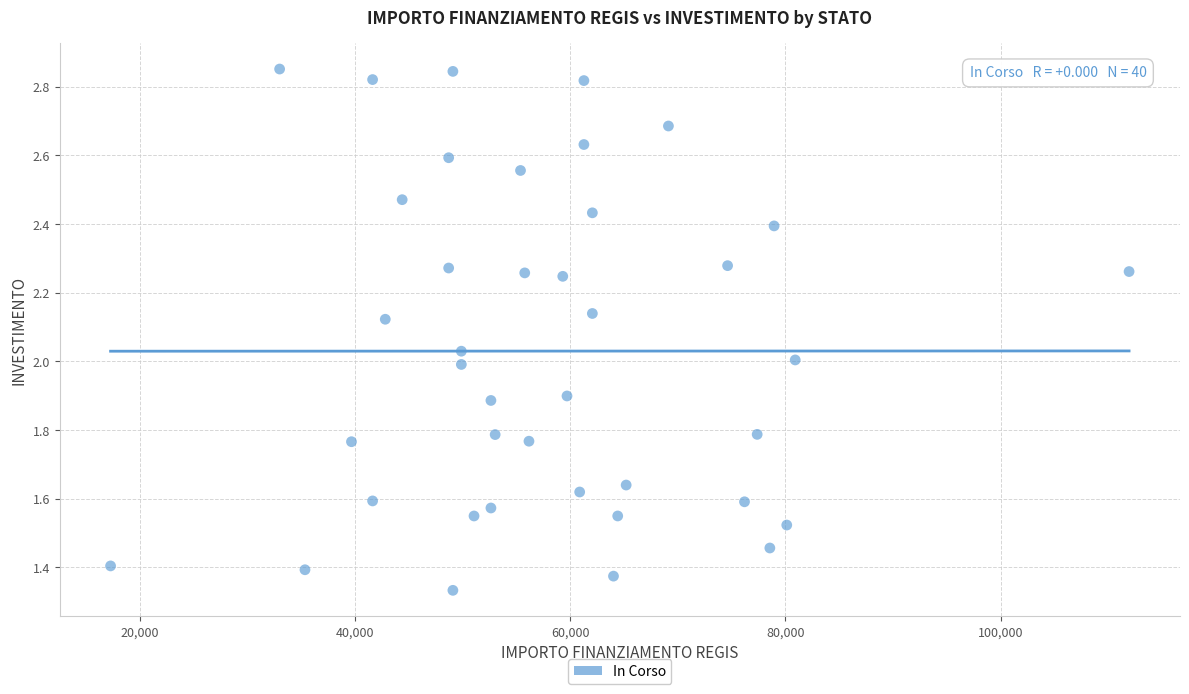

What is the range of X values (max minus min)?

94665.7